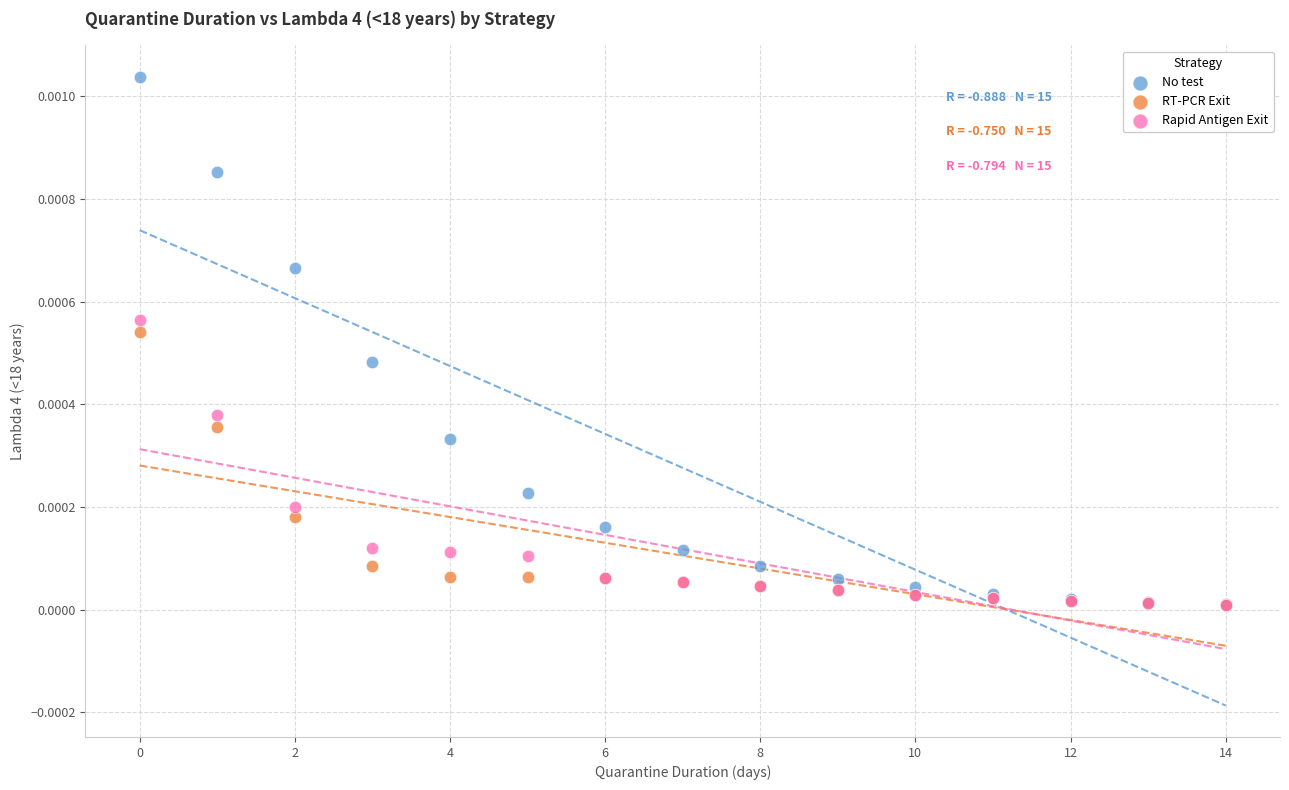

Which series has the largest Y range (max minus min)?

No test